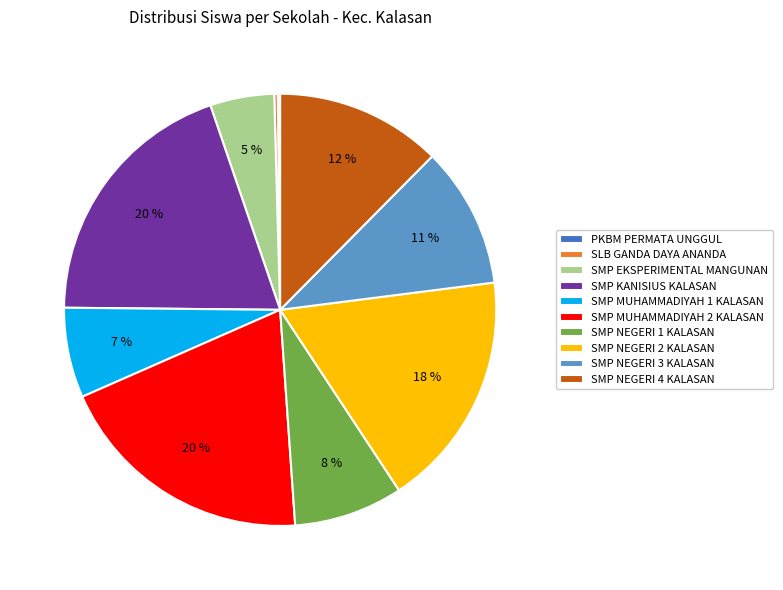

To the nearest percent, what is the difference between the SMP NEGERI 2 KALASAN and SMP NEGERI 3 KALASAN slice percentages?

7%